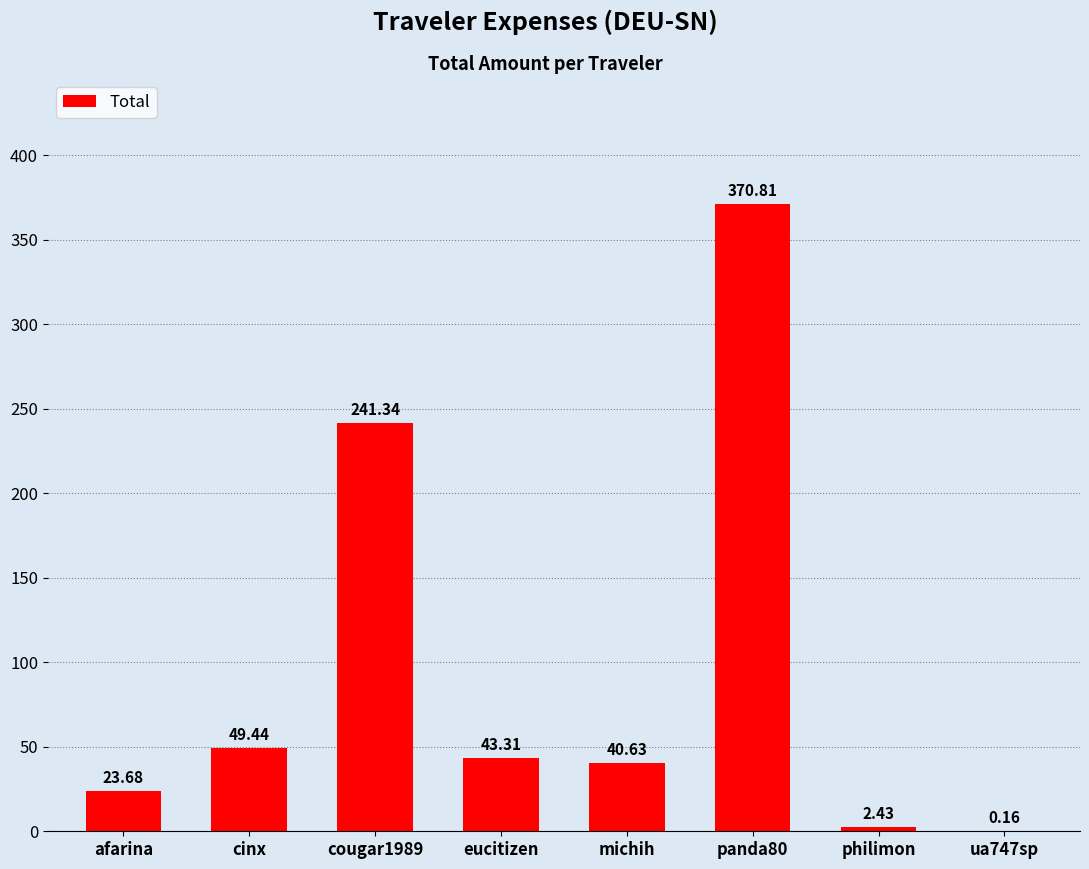

What is the sum of the values at cinx and afarina?

73.1